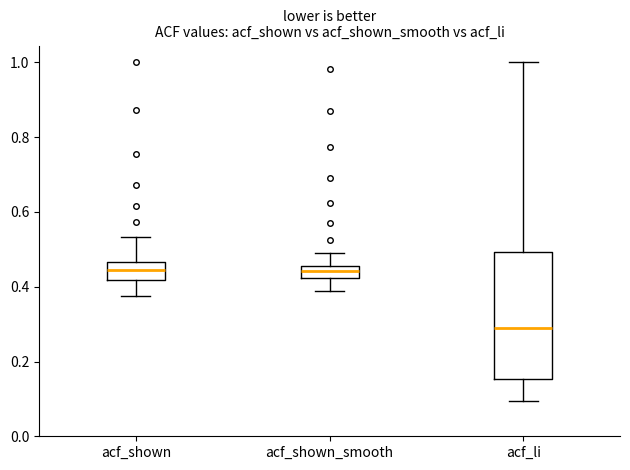

Which box's median line is the lowest?

acf_li